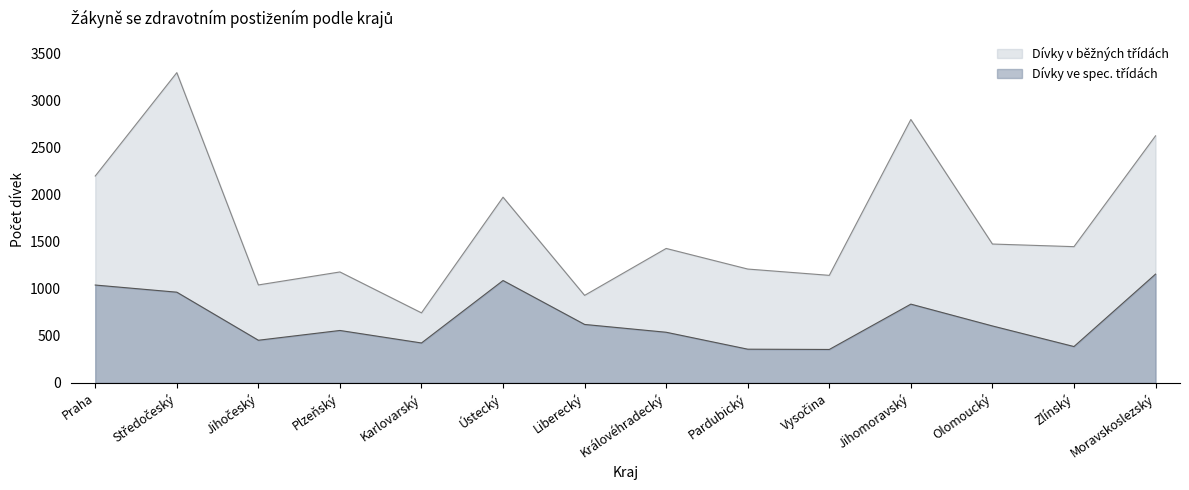

Is it true that Dívky v běžných třídách equals 3275 at Ústecký?

False